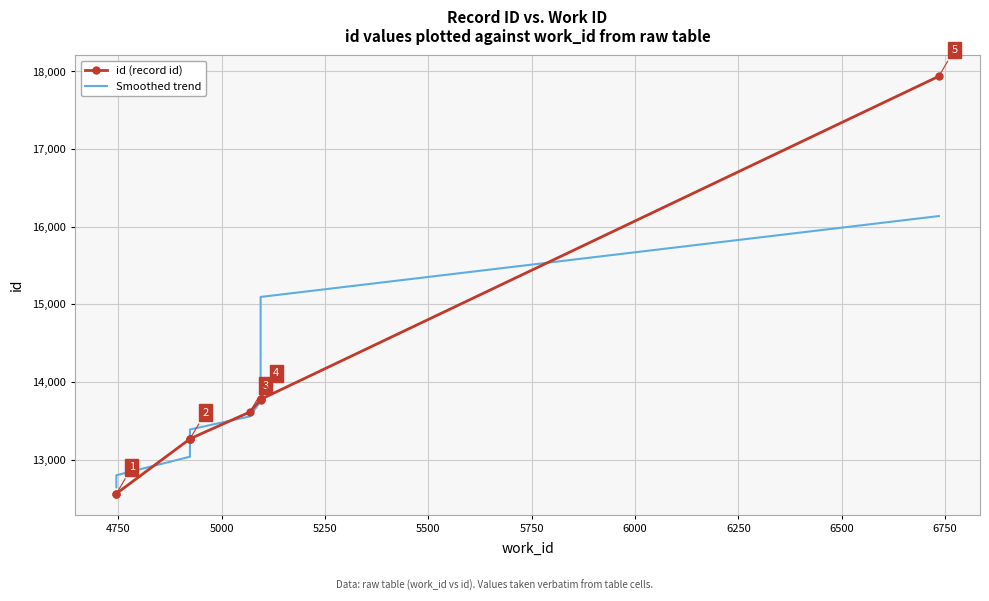

What is the difference between the highest and lowest values at 5750?

56.8